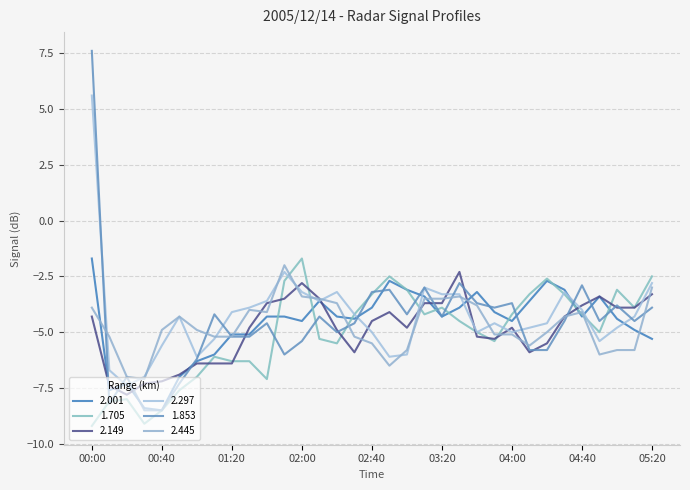

How many lines are shown in the chart?

6